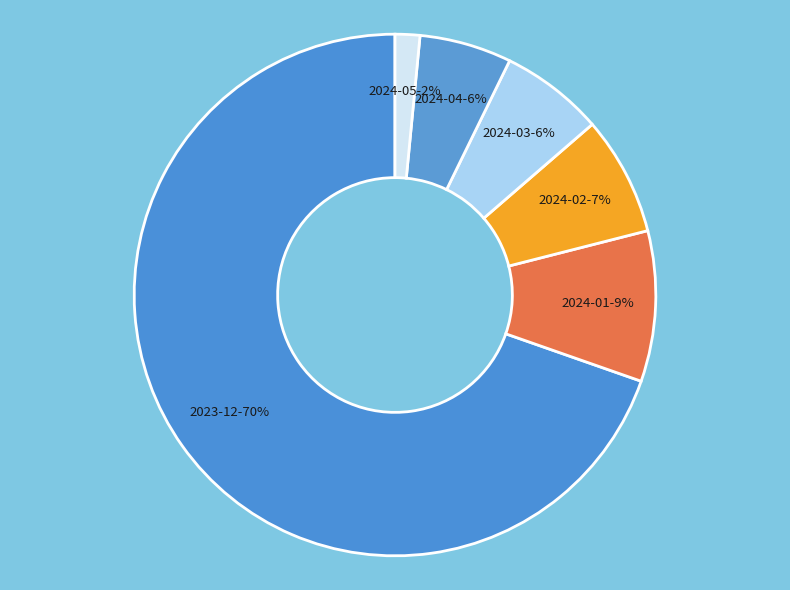

Is the sum of 2023-12 and 2024-01 greater than half?

Yes